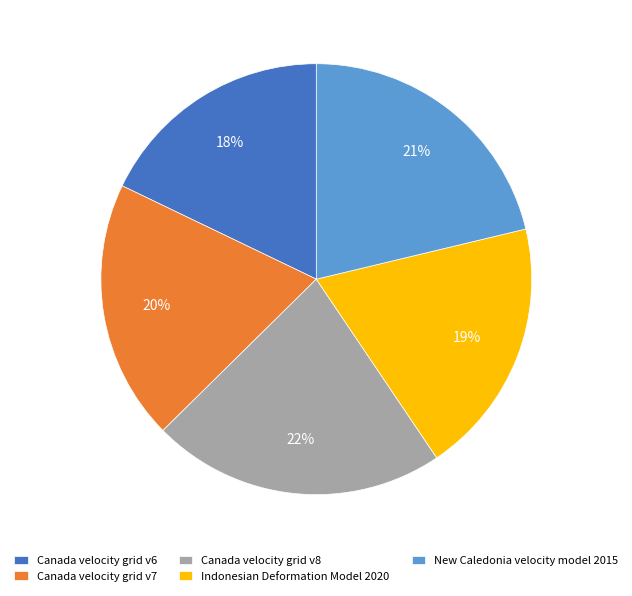

Is New Caledonia velocity model 2015 the majority of the pie?

No